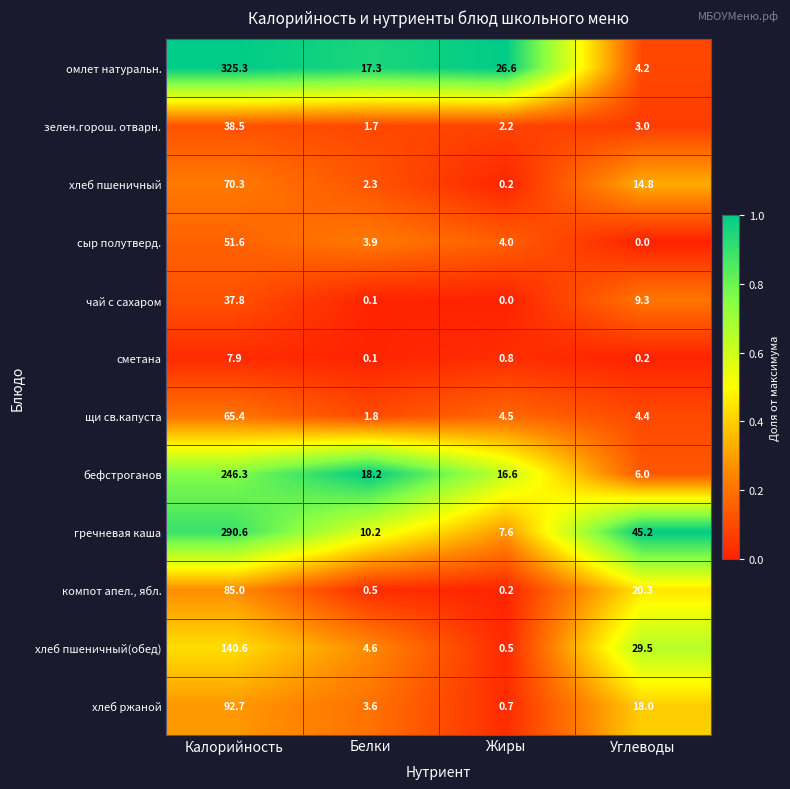

Where does the хлеб пшеничный(обед) series first go above 29?

Калорийность